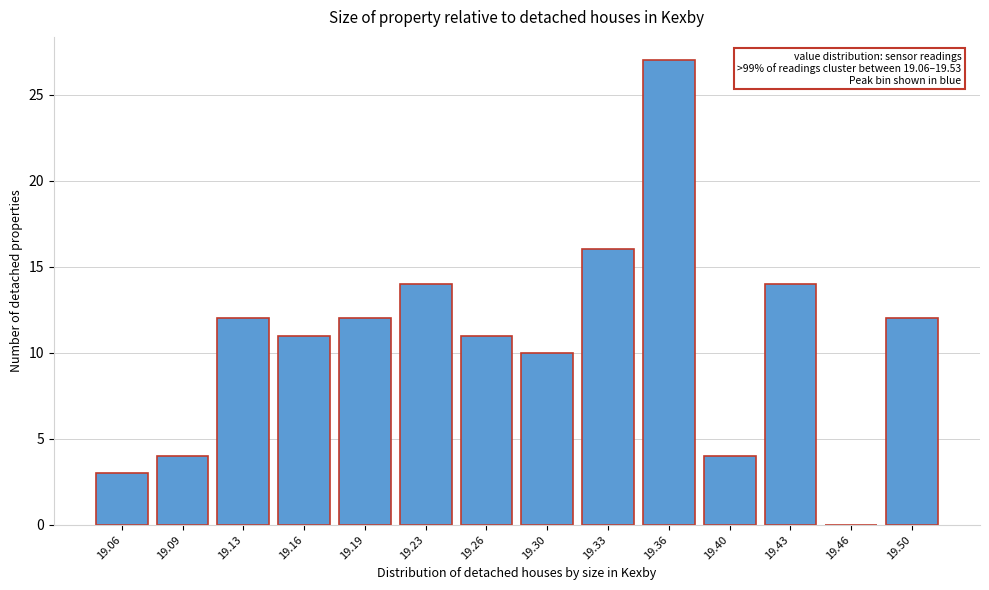

Reading left to right, list all the values displayed in this chart.

19.06=3	19.09=4	19.13=12	19.16=11	19.19=12	19.23=14	19.26=11	19.30=10	19.33=16	19.36=27	19.40=4	19.43=14	19.46=0	19.50=12